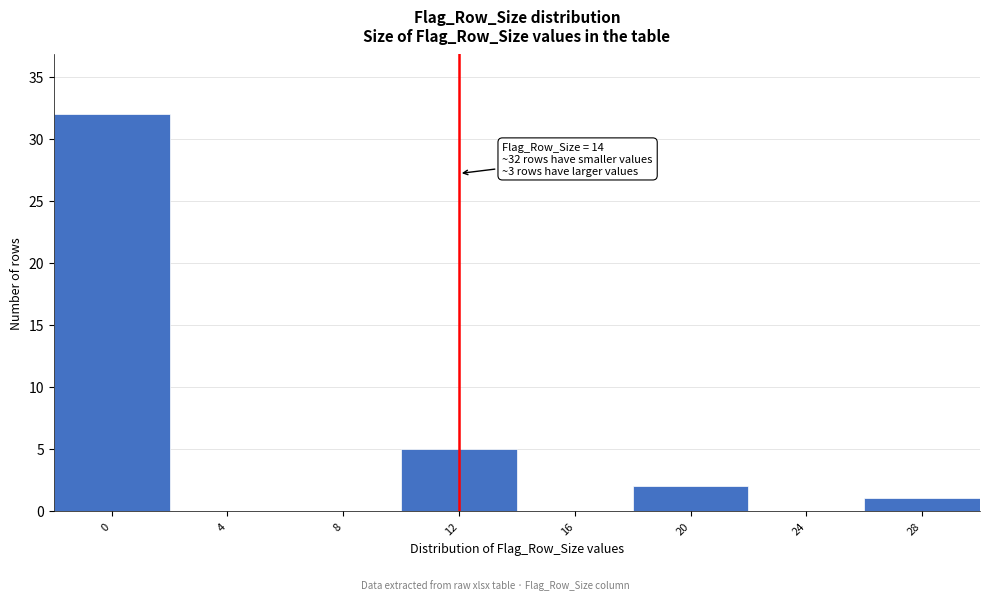

Reading left to right, what are all the values shown in this chart?

0=32	4=0	8=0	12=5	16=0	20=2	24=0	28=1